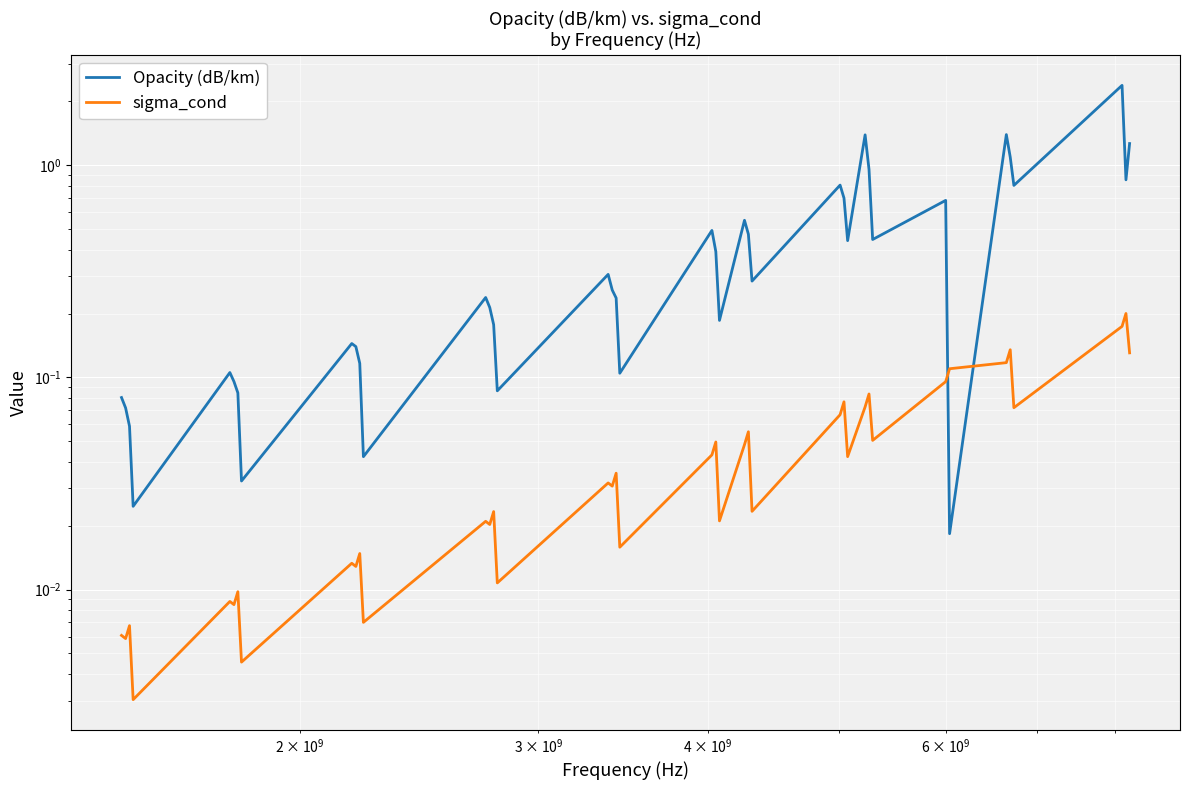

How many times do sigma_cond and Opacity (dB/km) cross each other?

2